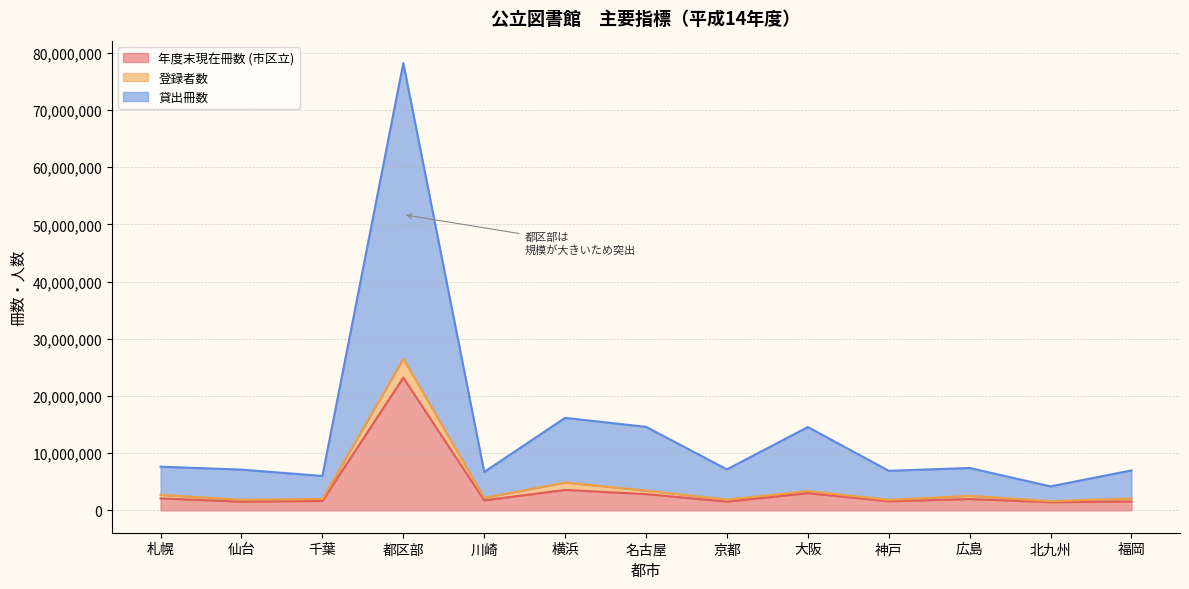

True or false: 貸出冊数 has a value of 78222858 at 都区部.

True